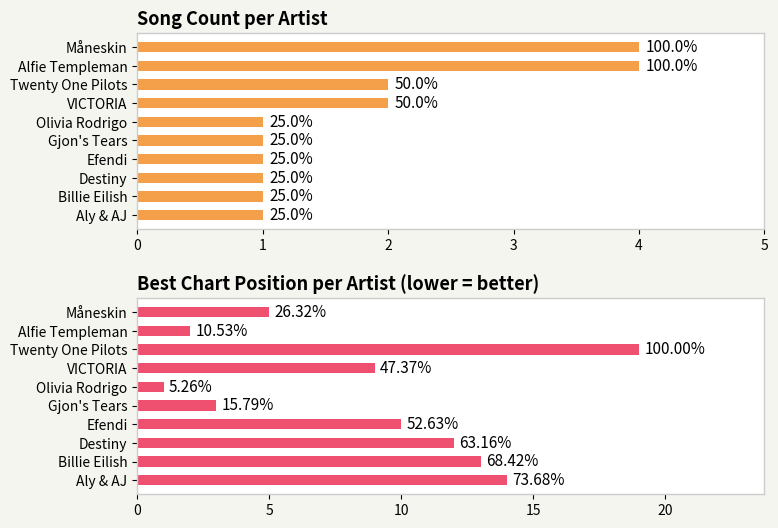

Is it true that Best Position equals 9 at 3?

True